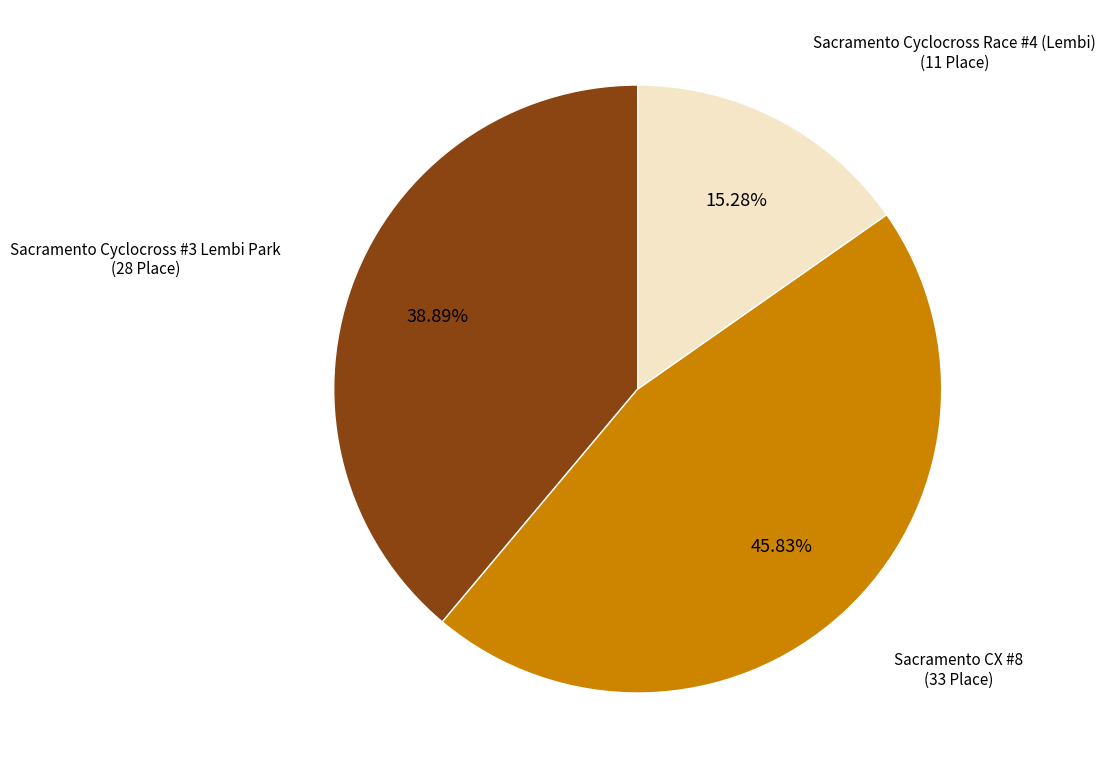

Is there any slice that represents more than half of the pie?

No